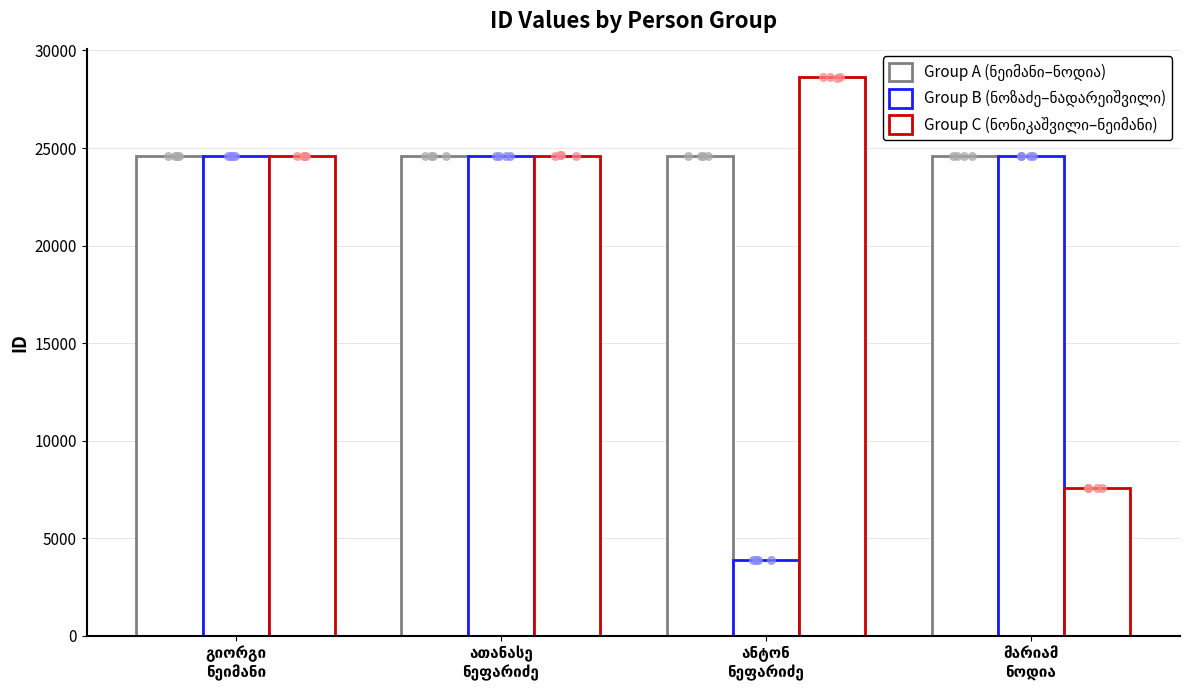

At which category is the sum across all series the highest?

ათანასე
ნეფარიძე